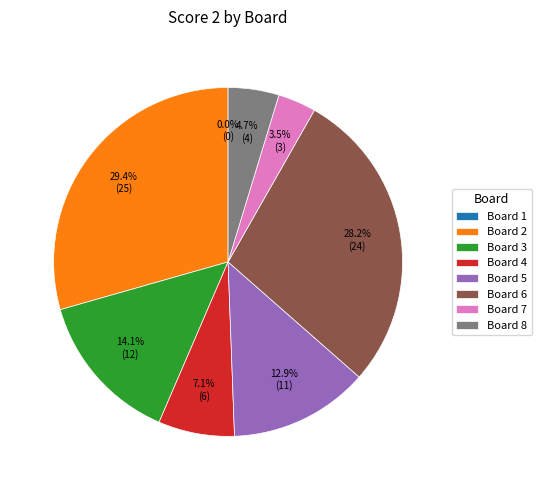

The Board 8 slice represents 5% of the pie. True or false?

True